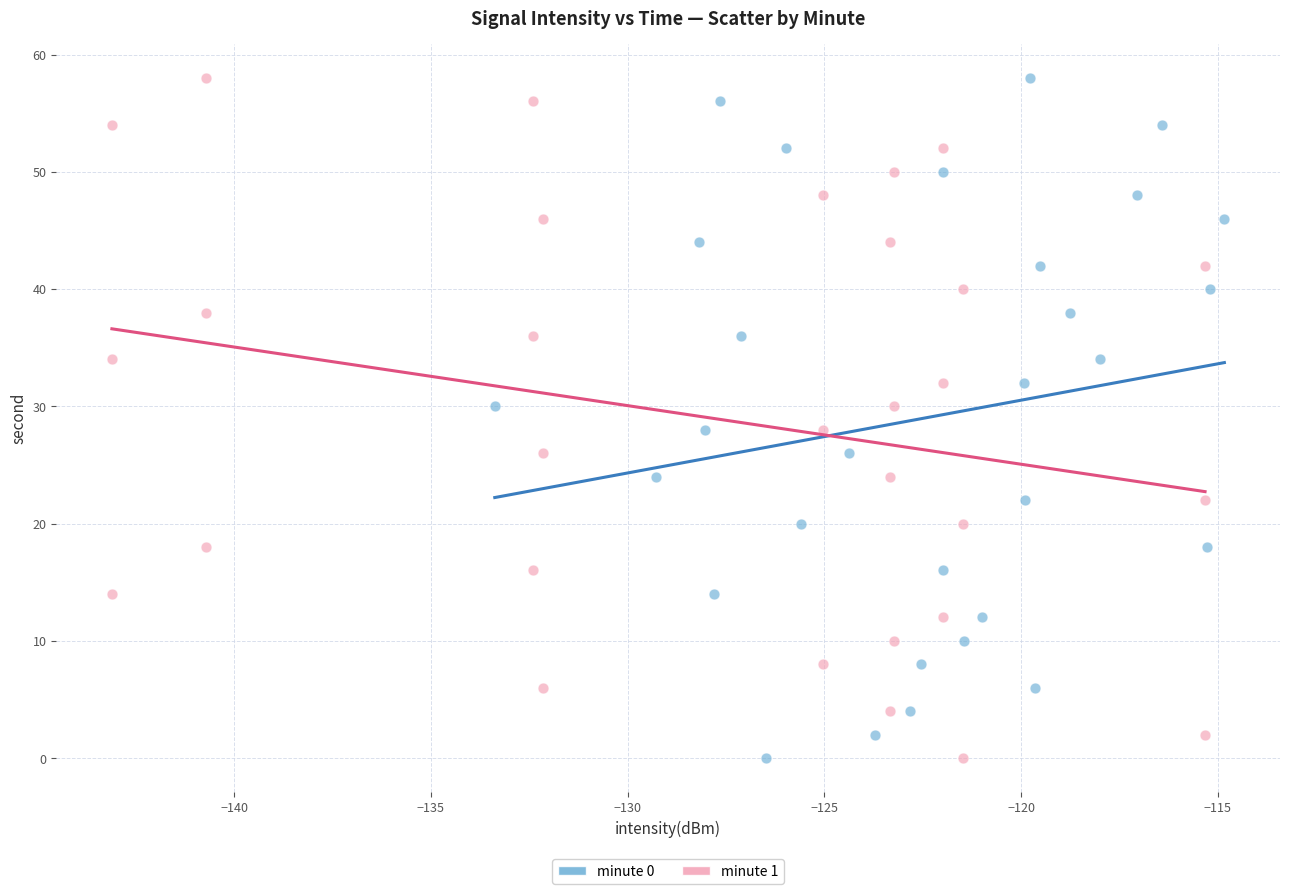

What are all the series names shown in the legend?

minute 0, minute 1